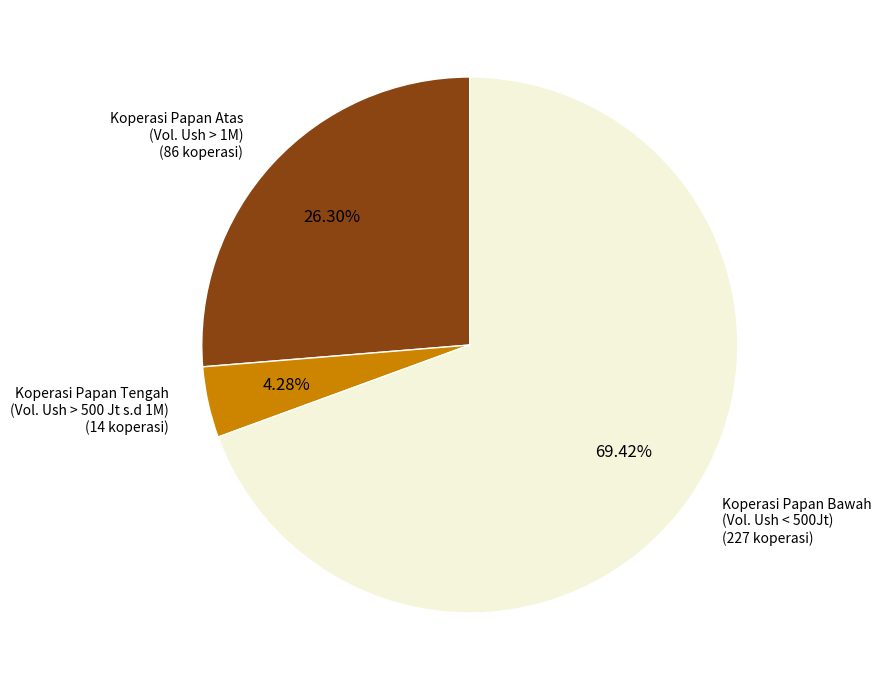

Do Koperasi Papan Atas and Koperasi Papan Tengah together represent more than half of the pie?

No